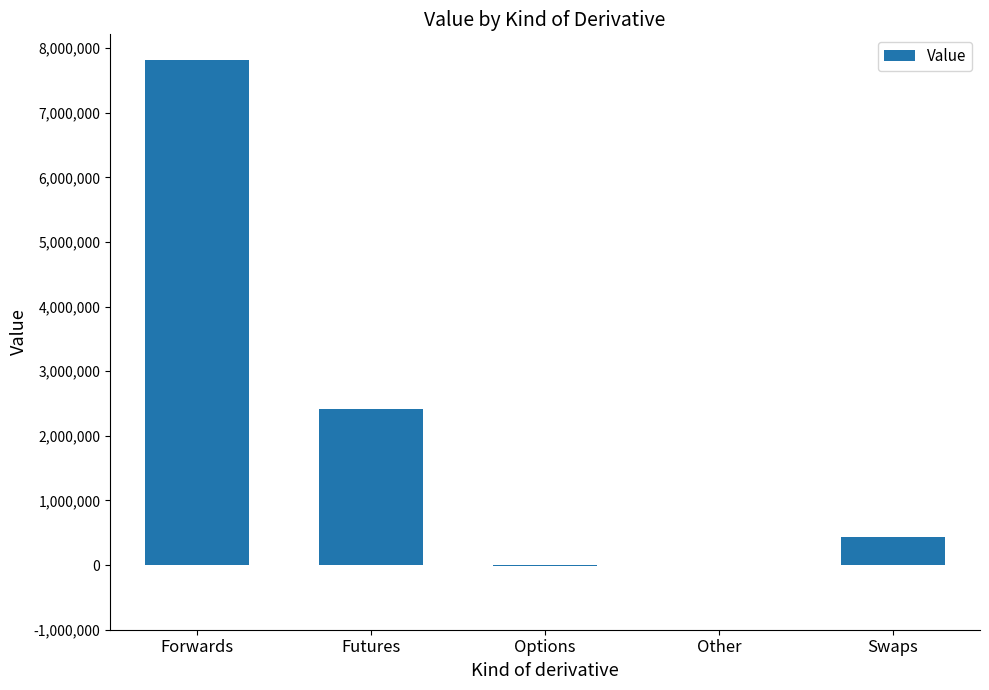

What is the difference between the values at Futures and Options?

2425443.1